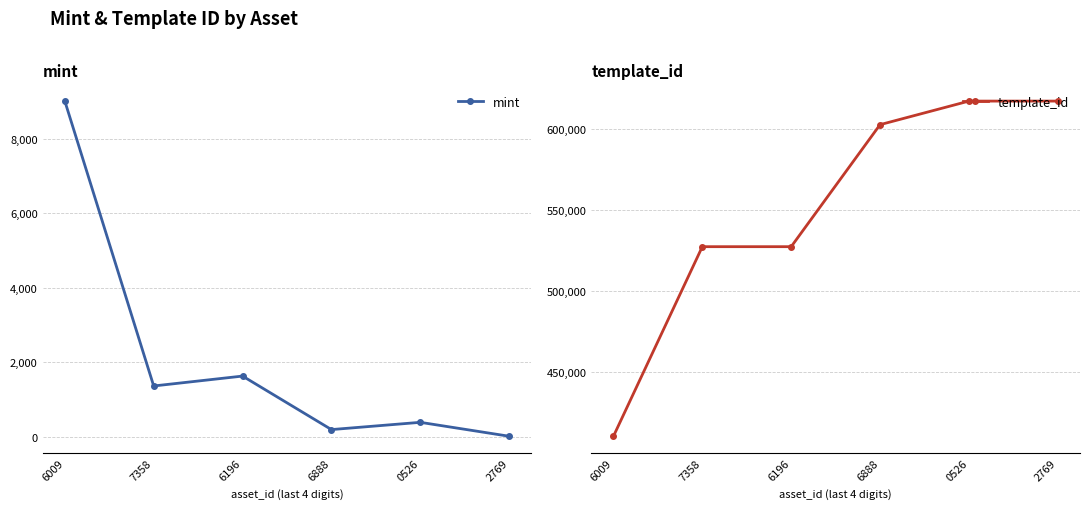

What is the minimum value for template_id?

410375